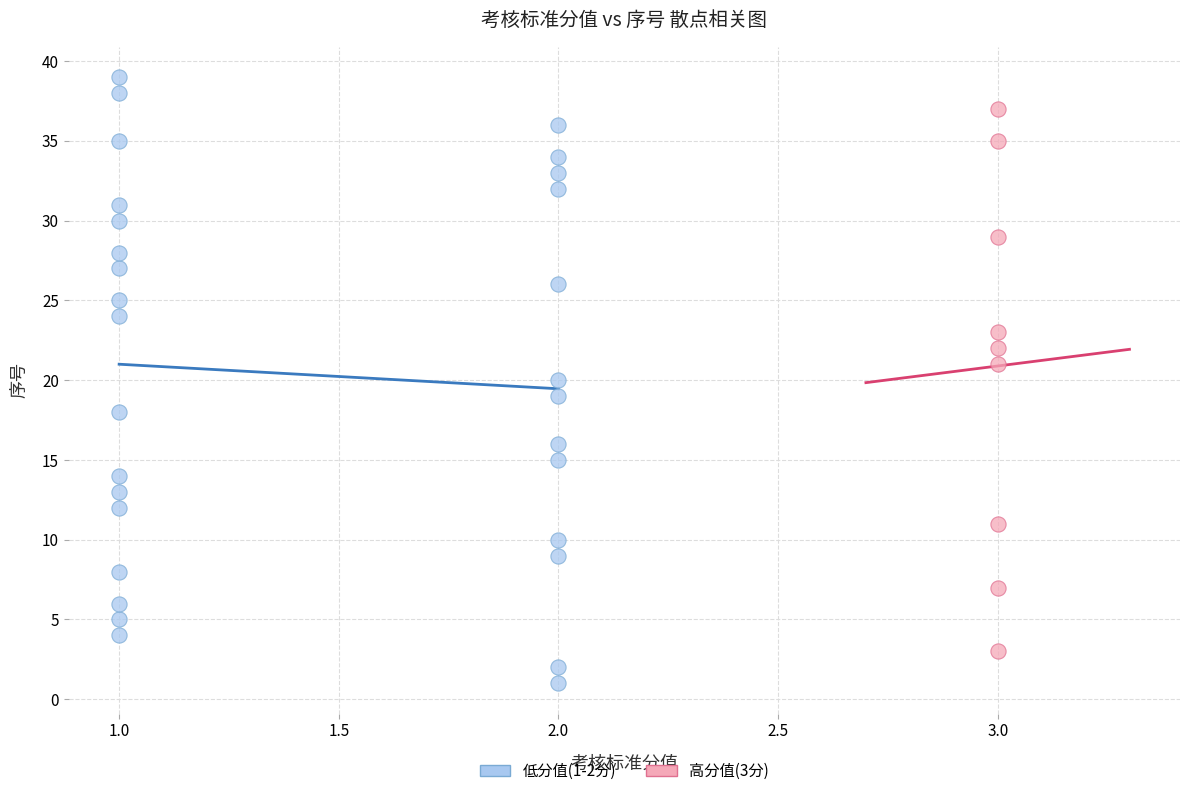

Which series reaches the minimum Y coordinate?

低分值(1-2分)